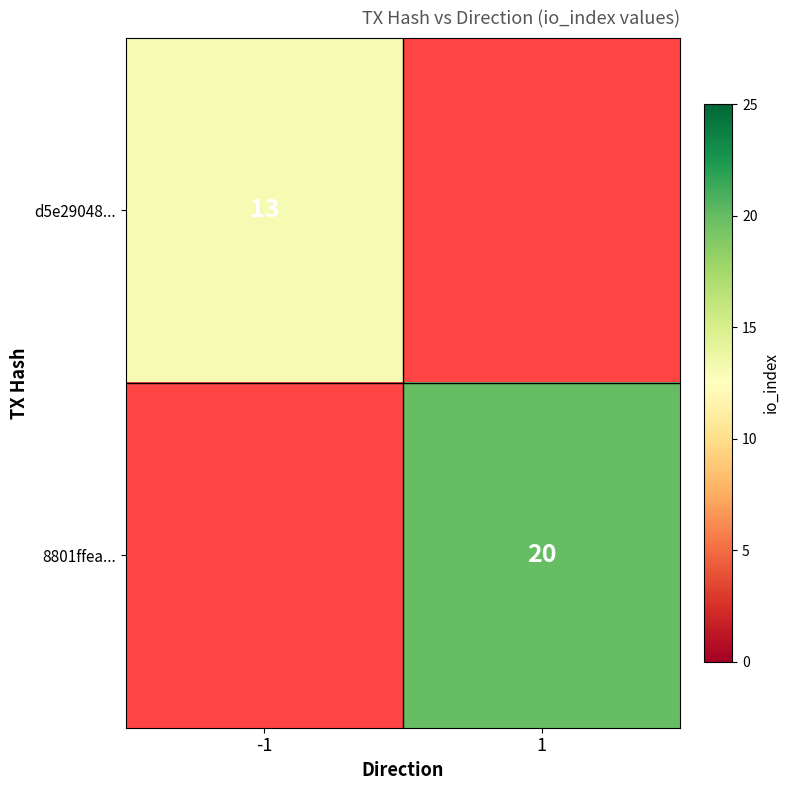

The d5e29048... series shows 13 at -1. True or false?

True